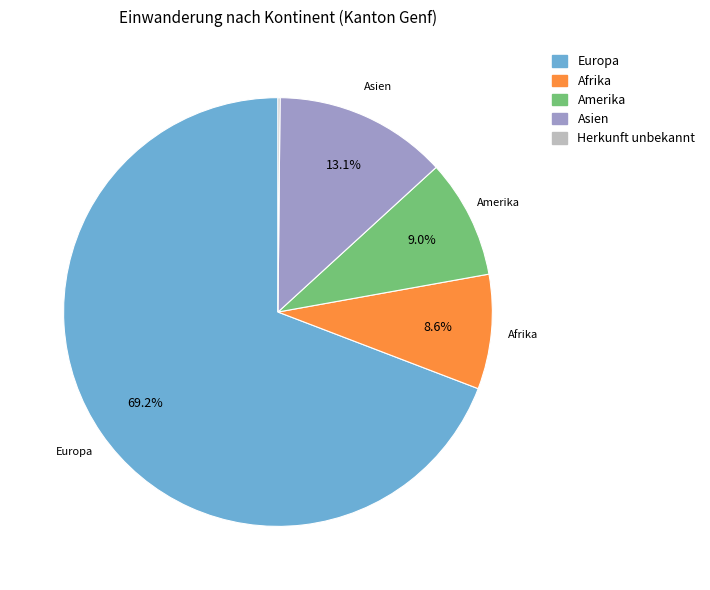

Between Europa and Asien, which is larger?

Europa